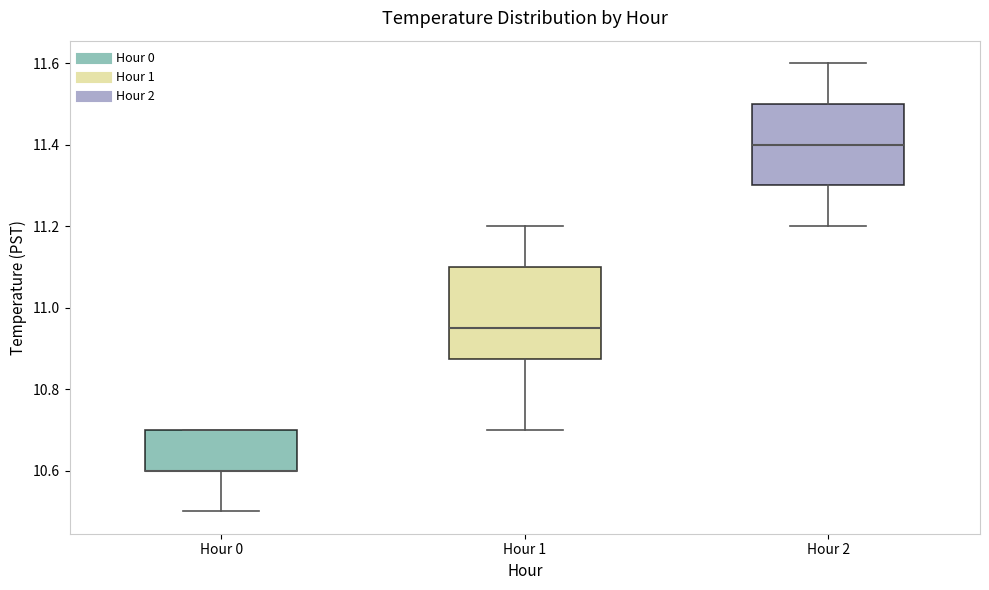

Reading left to right, read every box against the y-axis: the position of its median line, the range the box covers, and the ends of its whiskers. The values are not printed on the chart, so give them approximately, as read against the axis.

Hour 0: median 10.60 (drawn on the box's lower edge), box 10.60 to 10.70, whiskers 10.50 to 10.70
Hour 1: median 10.96, box 10.88 to 11.10, whiskers 10.70 to 11.20
Hour 2: median 11.40, box 11.30 to 11.50, whiskers 11.20 to 11.60